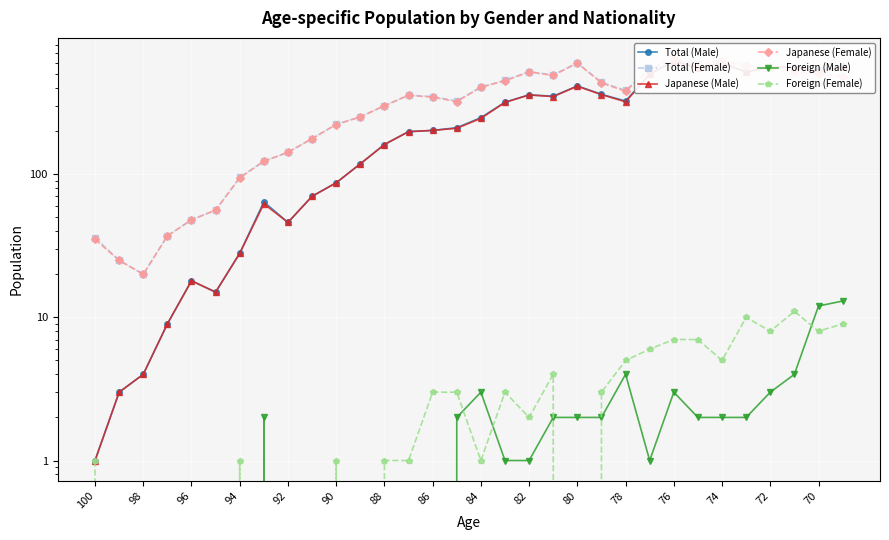

True or false: Total (Male) and Foreign (Female) cross at least once.

False